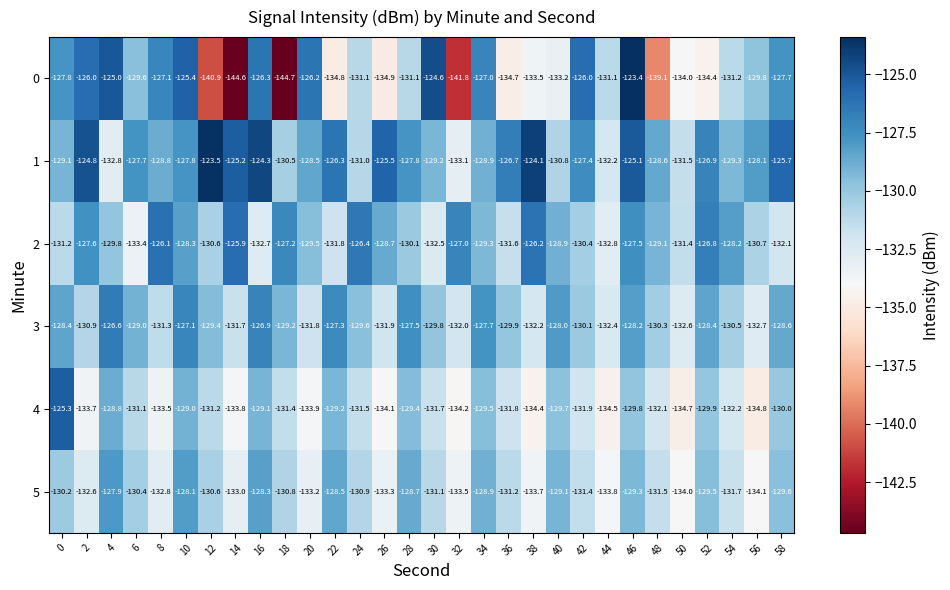

At which label does 1 reach its peak?

12